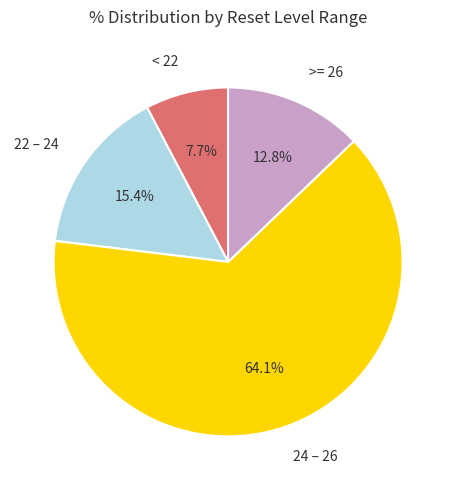

Between 22 – 24 and < 22, which is larger?

22 – 24